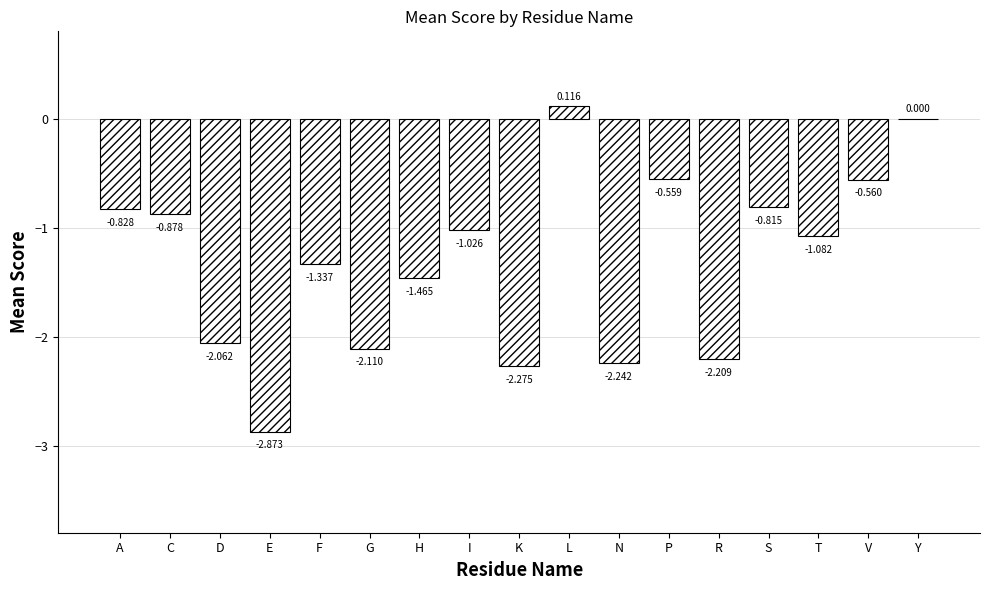

How many values exceed -1?

7